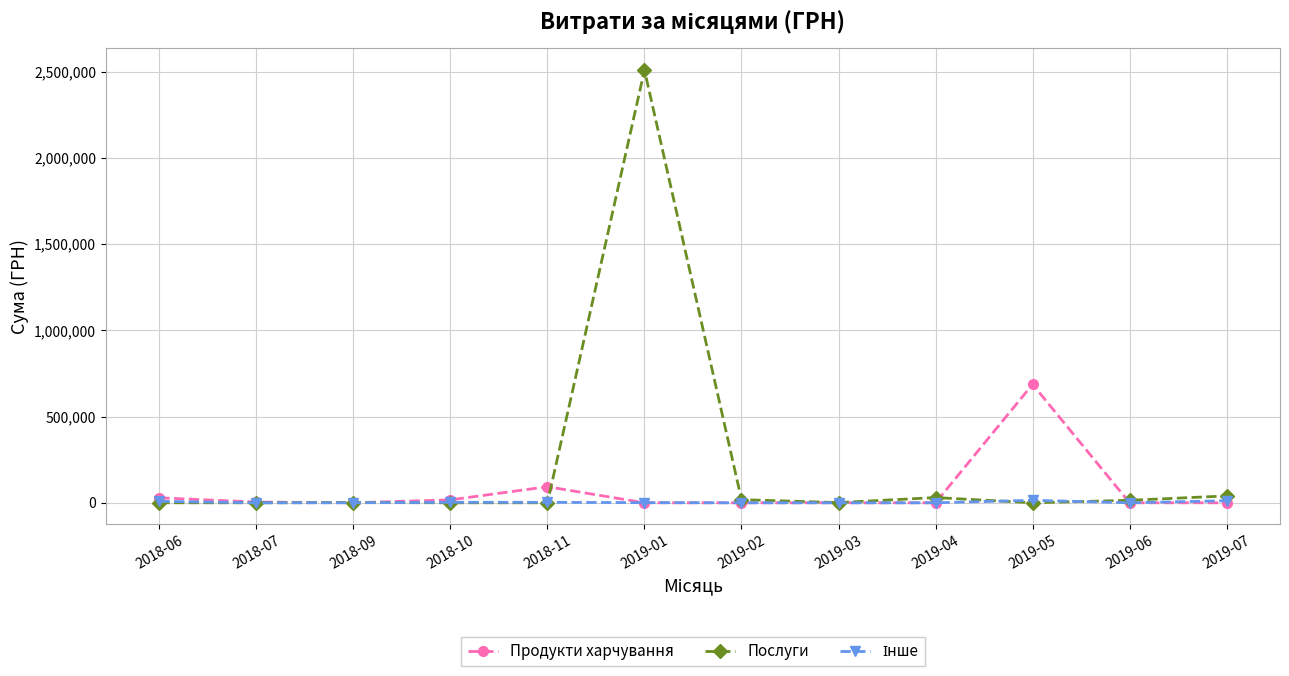

What is the label of the 1st point from the right?

2019-07